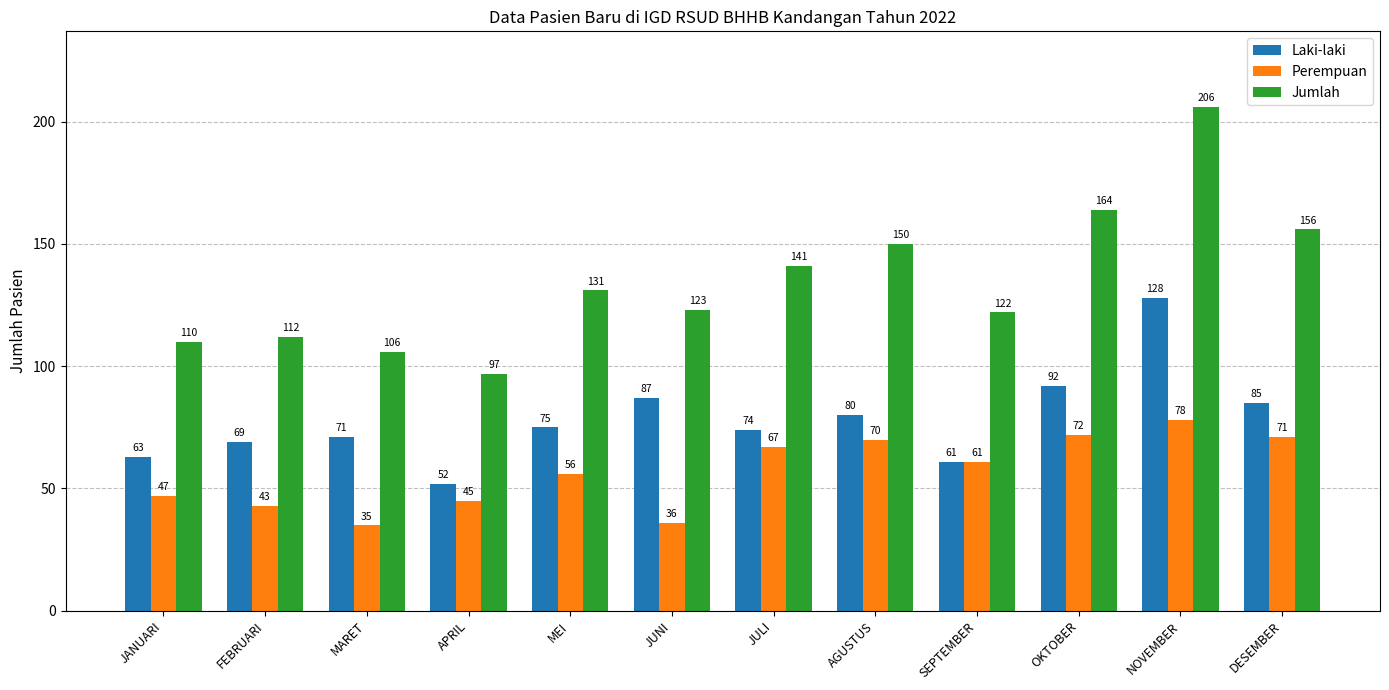

List the series in order of their peak value, lowest first.

Perempuan, Laki-laki, Jumlah